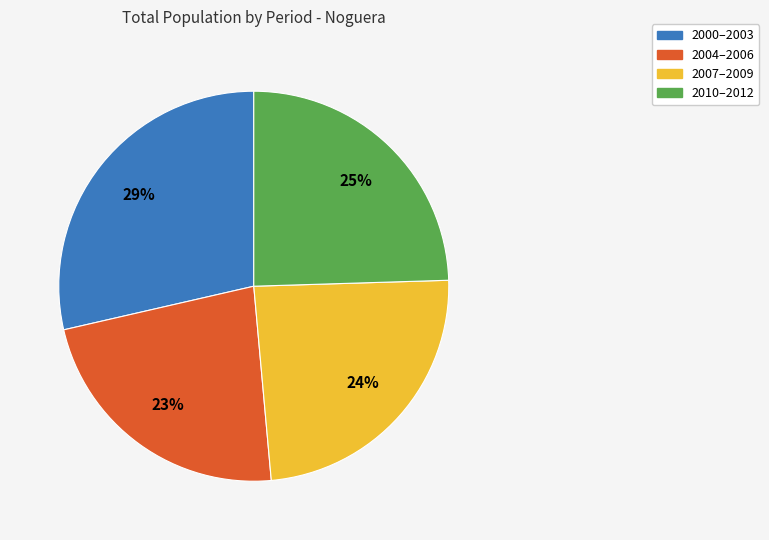

Which category has the biggest portion of the pie?

2000–2003